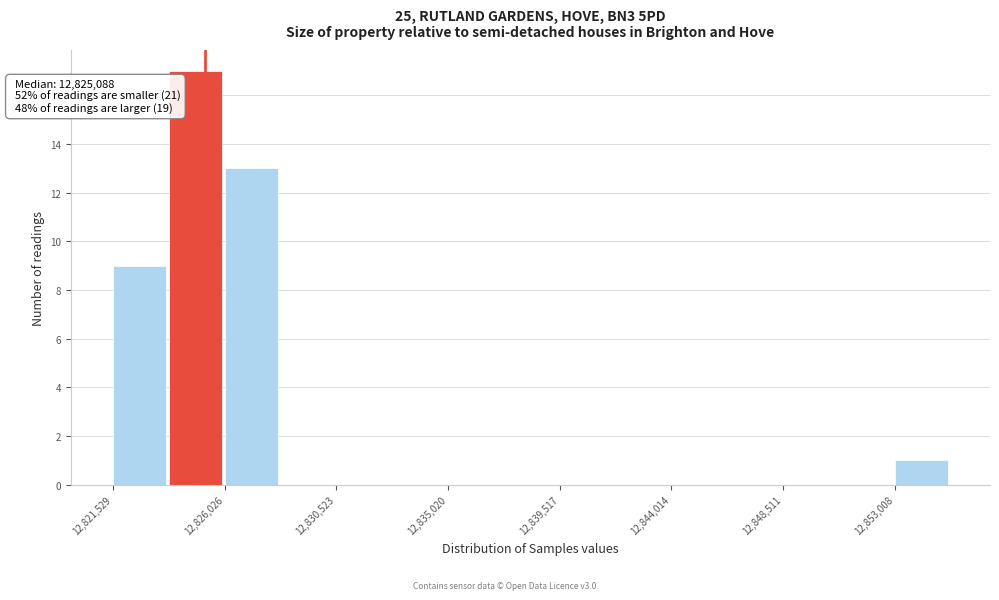

Over which range of the x-axis is the bar tallest?

12824000 to 12826000